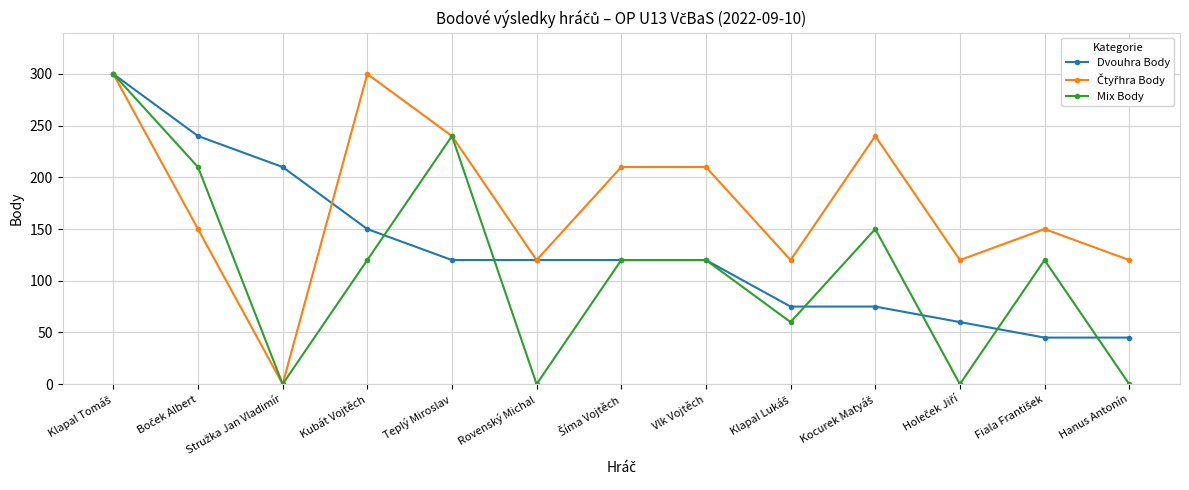

What is the label of the 8th point from the right?

Rovenský Michal